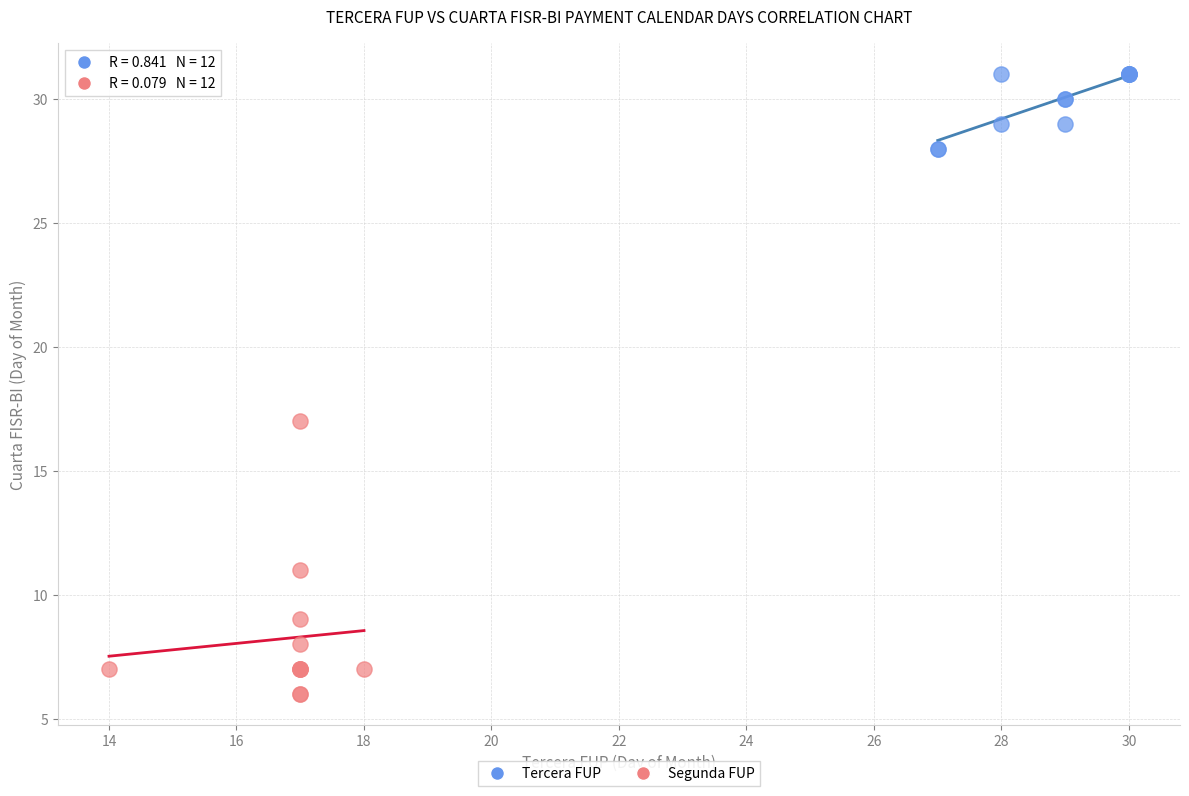

Which series contains the highest Y value?

Tercera FUP